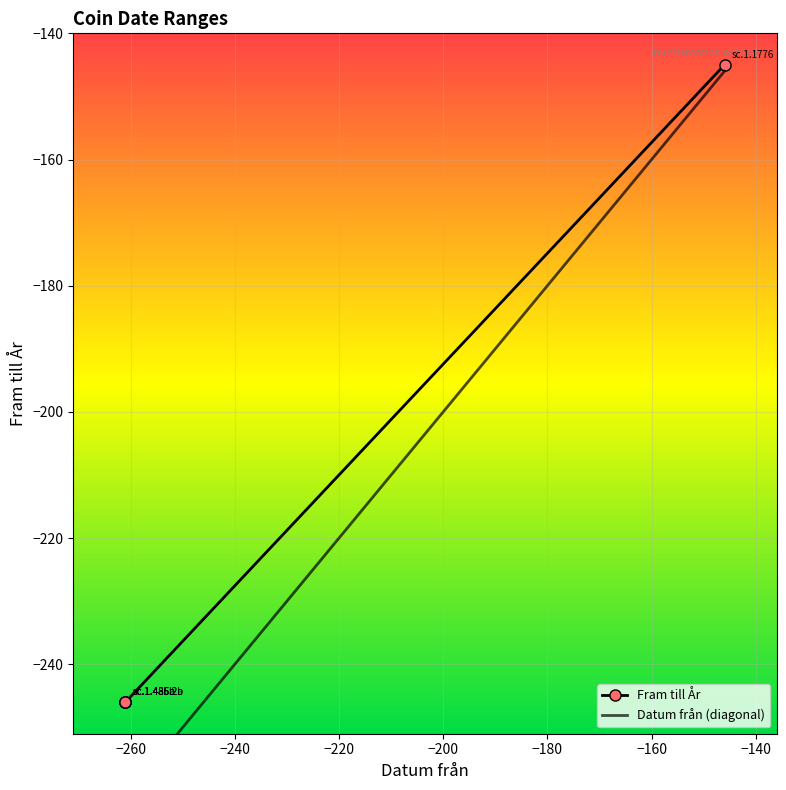

What is the value of the Fram till År point at the 3rd from the left?

-246